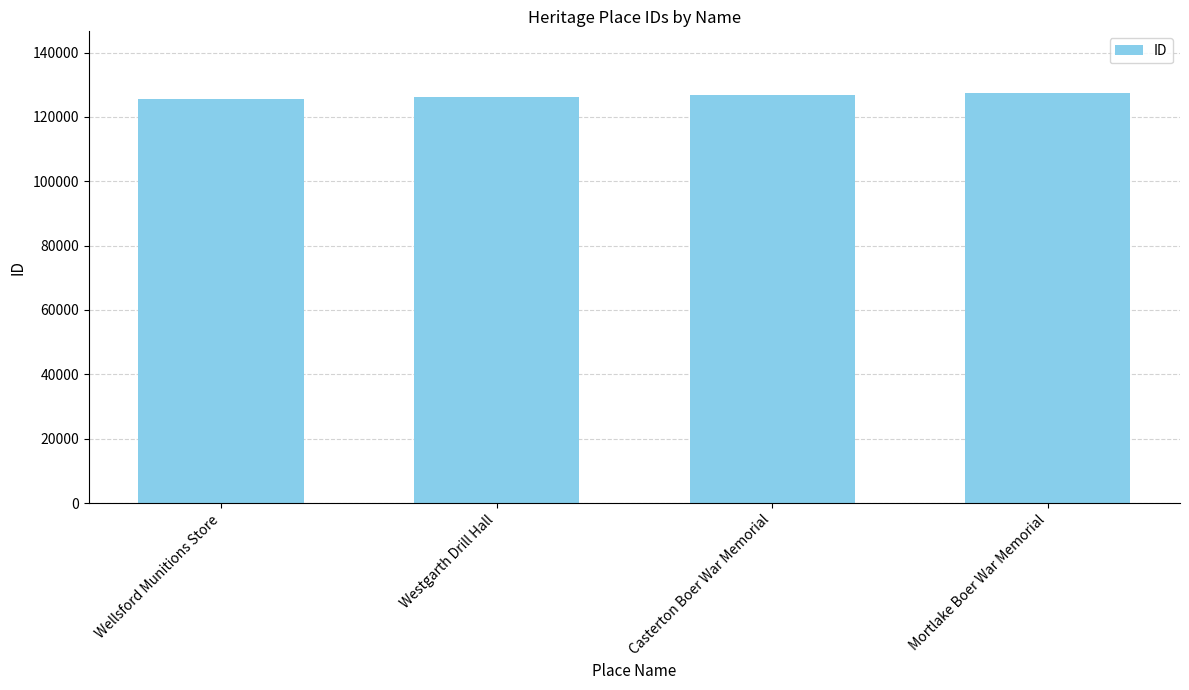

How many values are between 126184 and 127488?

3